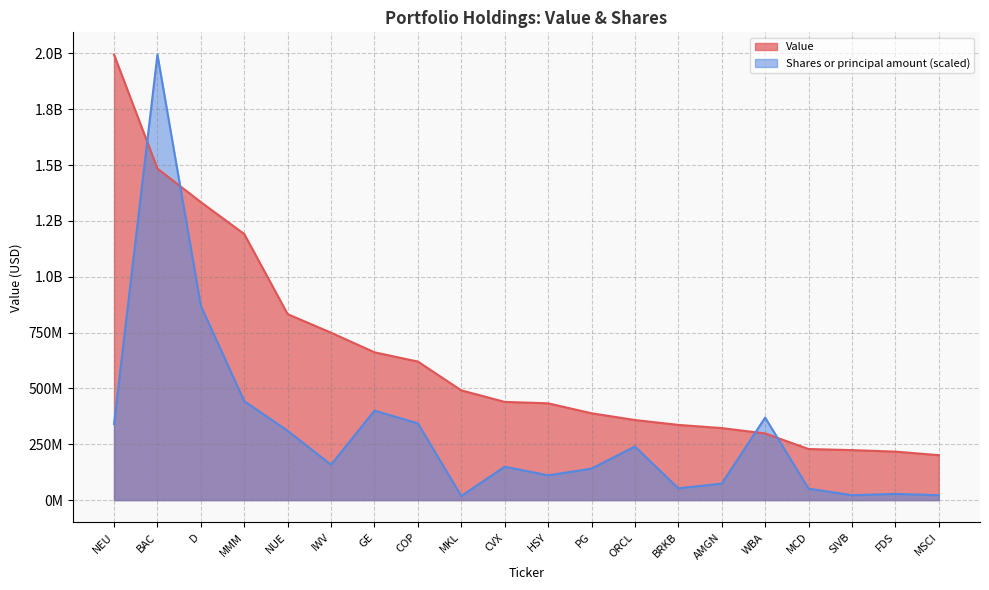

Where is the first local minimum for Shares or principal amount?

IWV